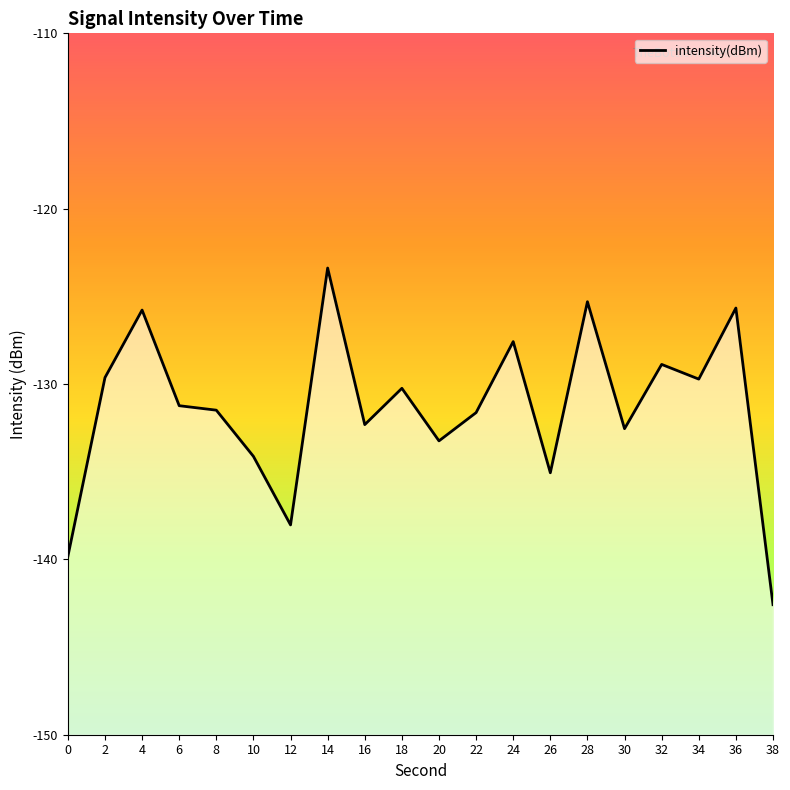

List the labels in order of value, smallest first.

38, 0, 12, 26, 10, 20, 30, 16, 22, 8, 6, 18, 34, 2, 32, 24, 4, 36, 28, 14